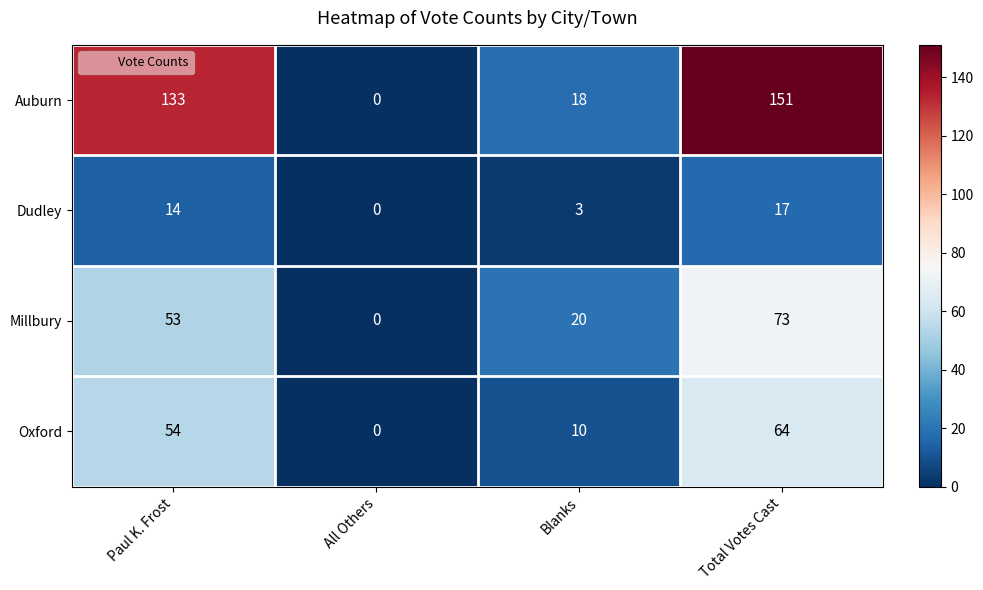

What is the difference between the Oxford values at Blanks and Paul K. Frost?

44